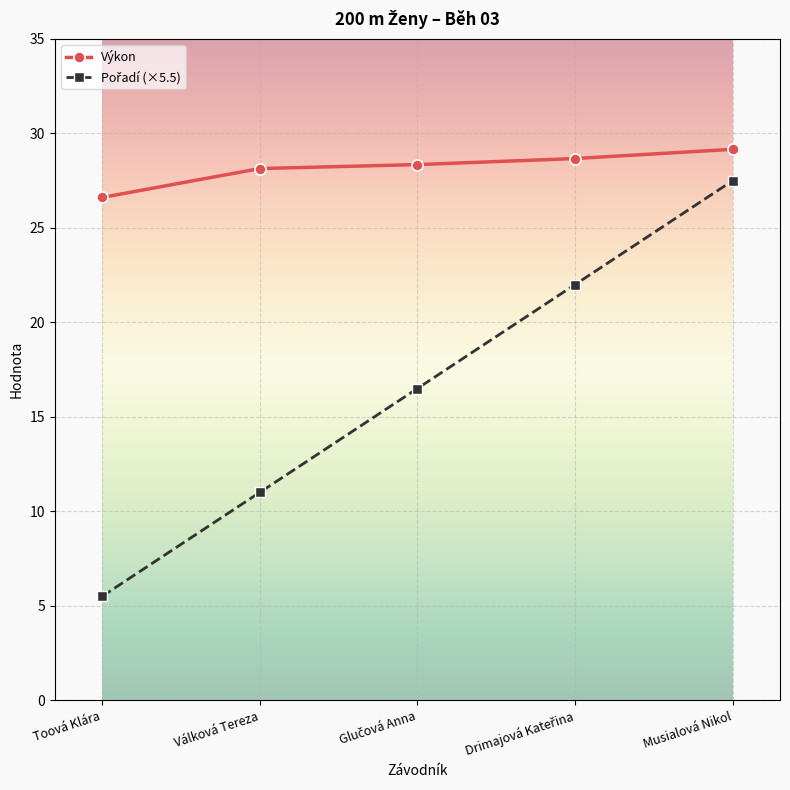

True or false: Výkon has a value of 28.1 at Válková Tereza.

True